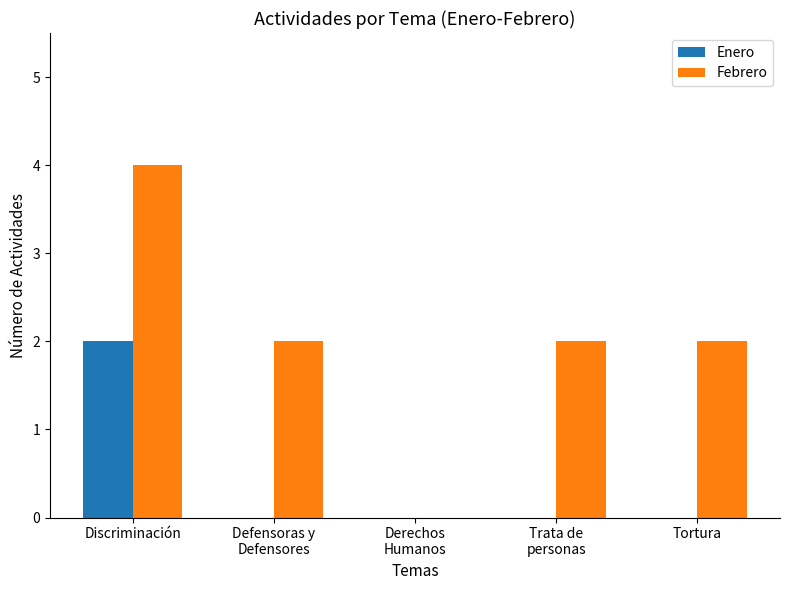

Which label corresponds to the largest value in the chart?

Discriminación